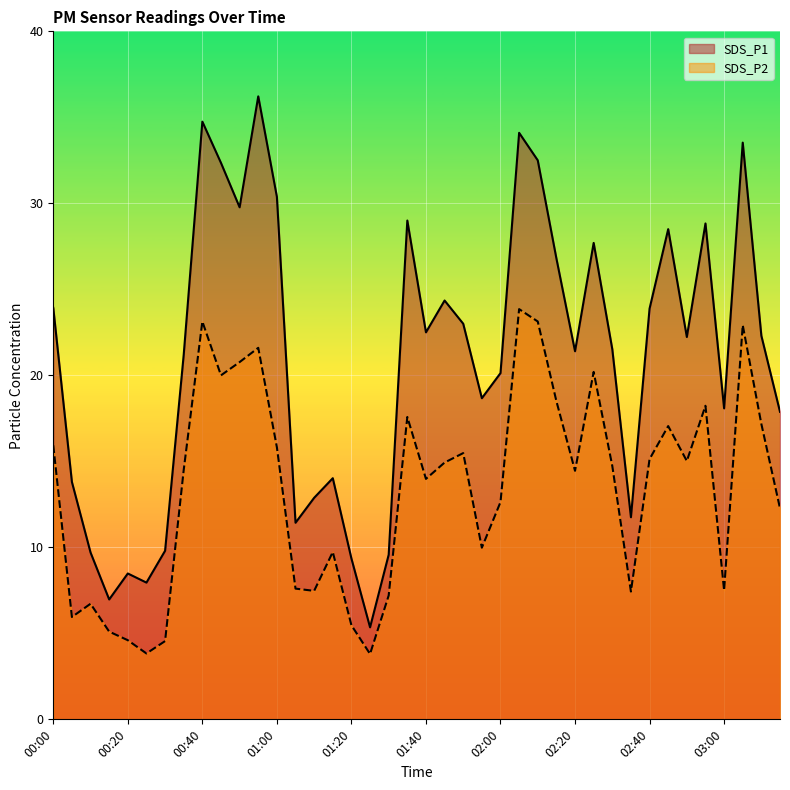

Does the chart display data point markers on the line(s)?

No